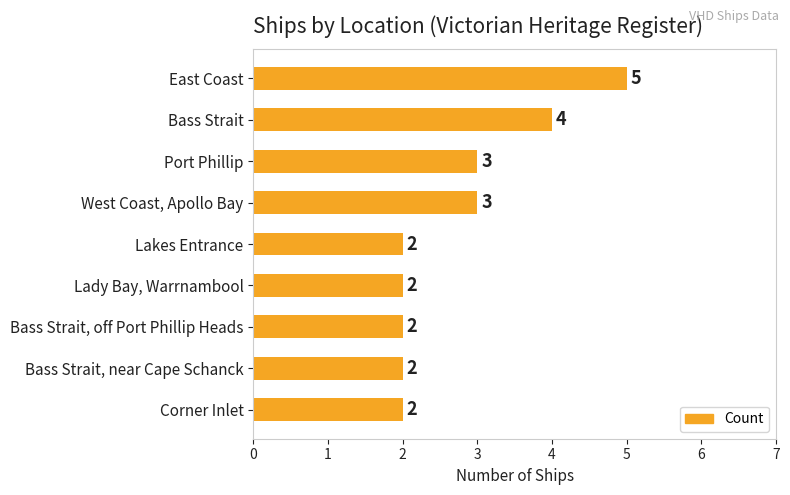

The value at West Coast, Apollo Bay is 3. True or false?

True